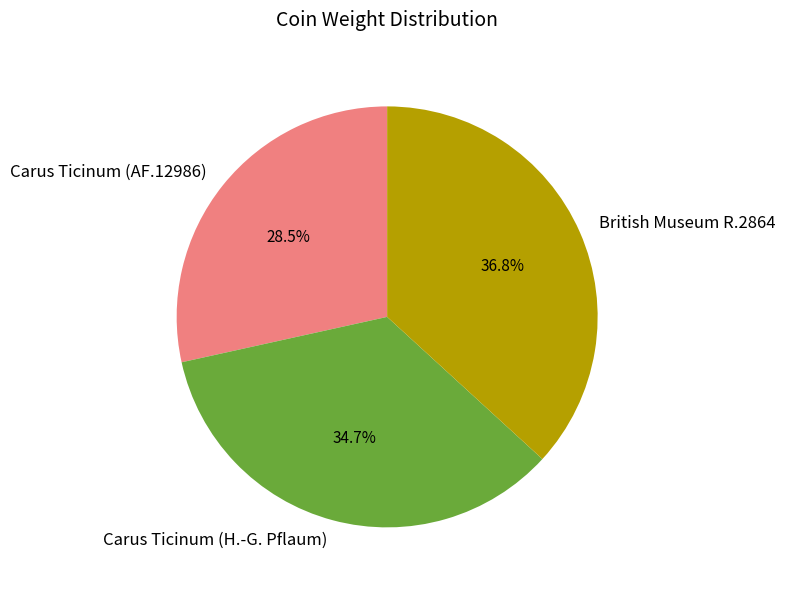

To the nearest percent, what portion does British Museum R.2864 represent?

37%